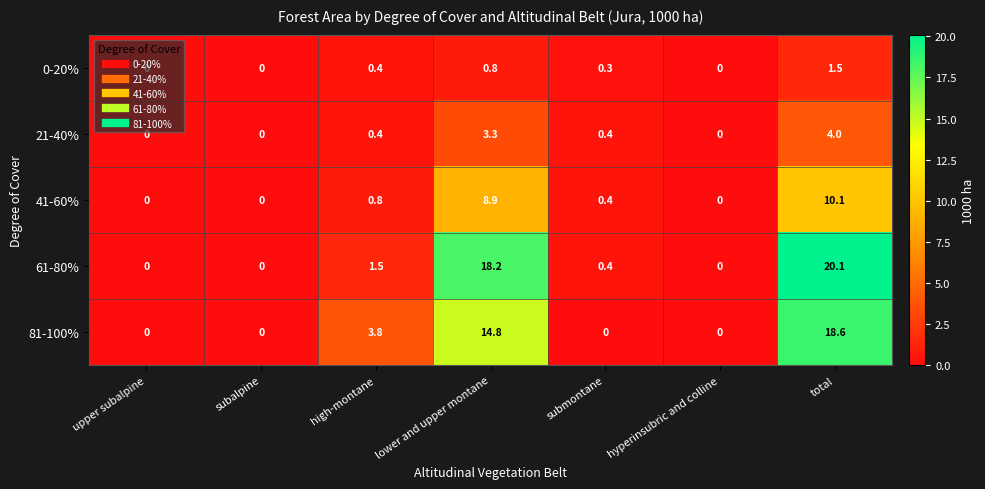

The 61-80% series shows 20.1 at total. True or false?

True